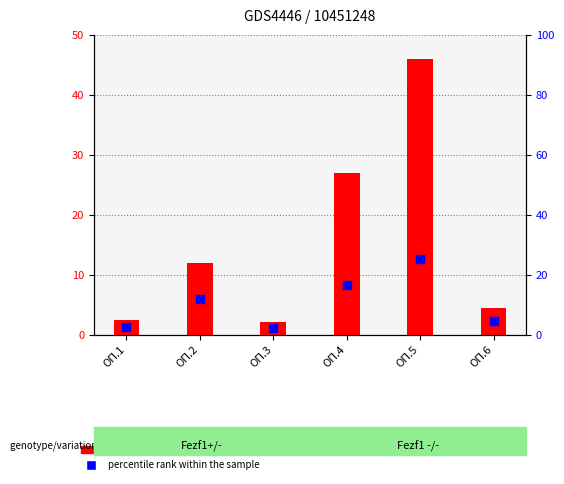

Which series has the largest total across all categories?

transformed count